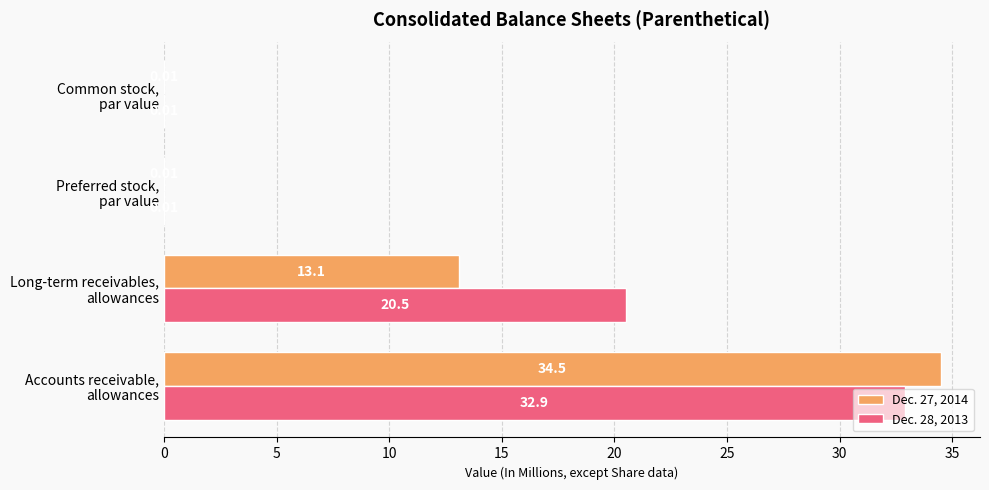

What is the maximum value for Dec. 28, 2013?

32.9